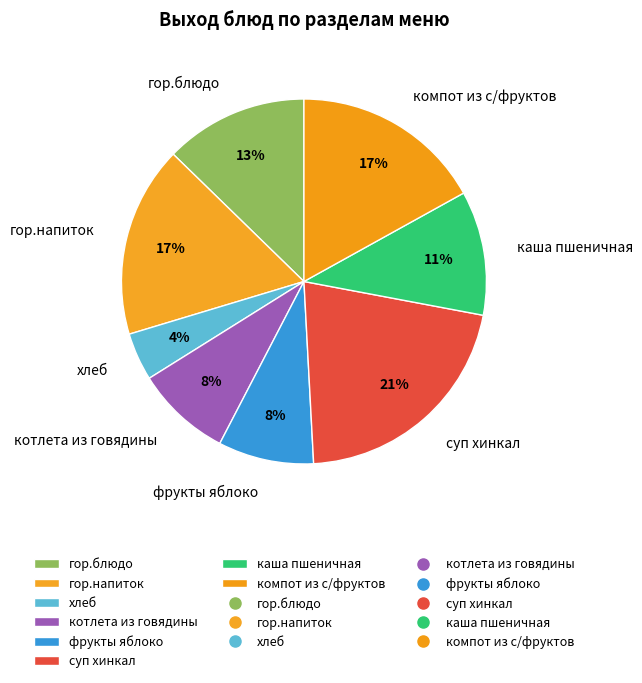

The компот из с/фруктов slice represents 17% of the pie. True or false?

True